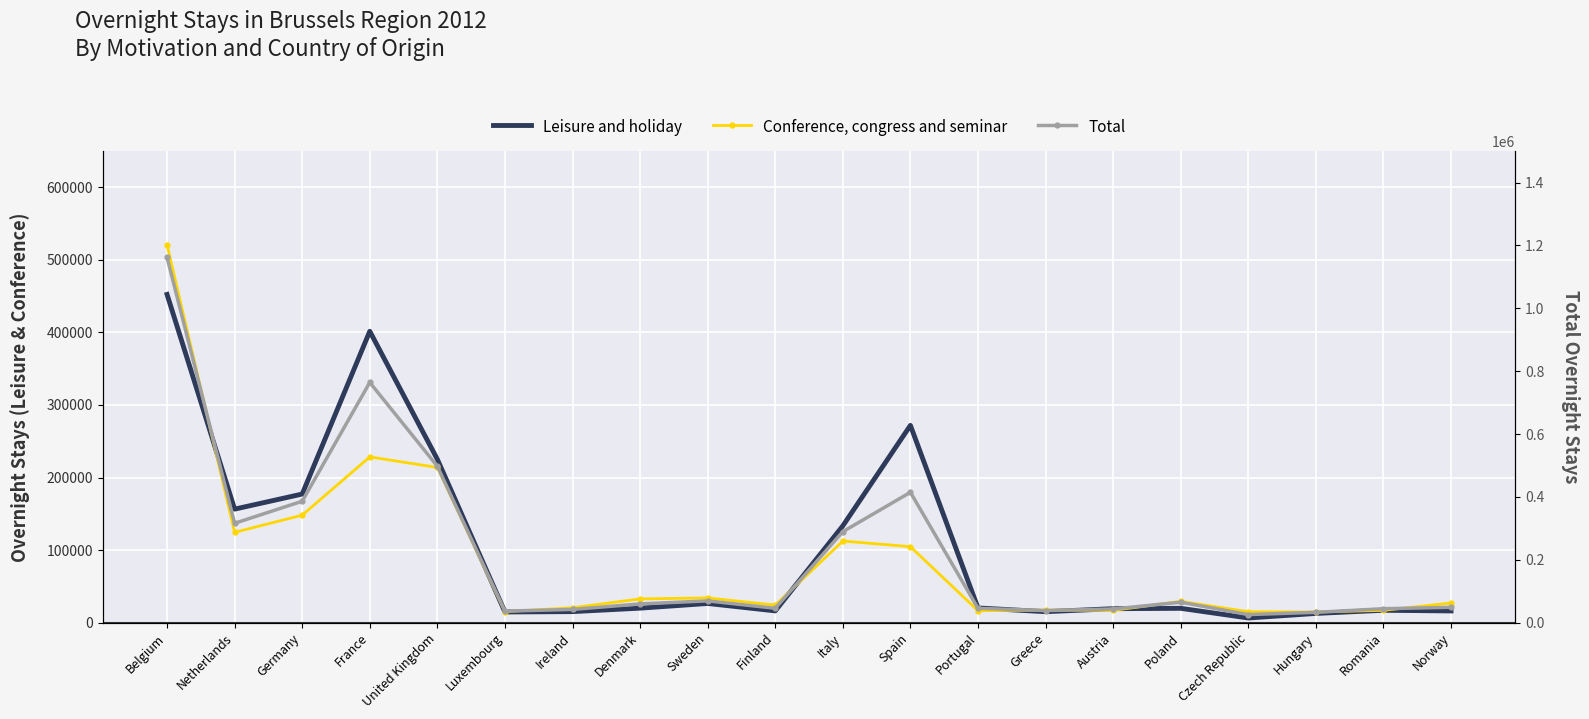

Which has a higher value, Hungary or Spain?

Spain